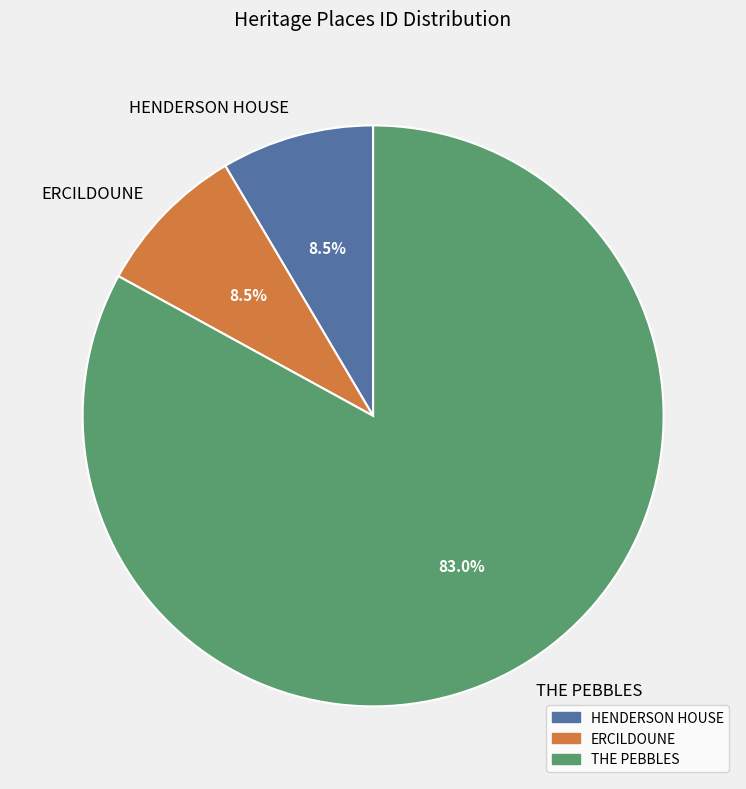

How many segments does this pie chart have?

3